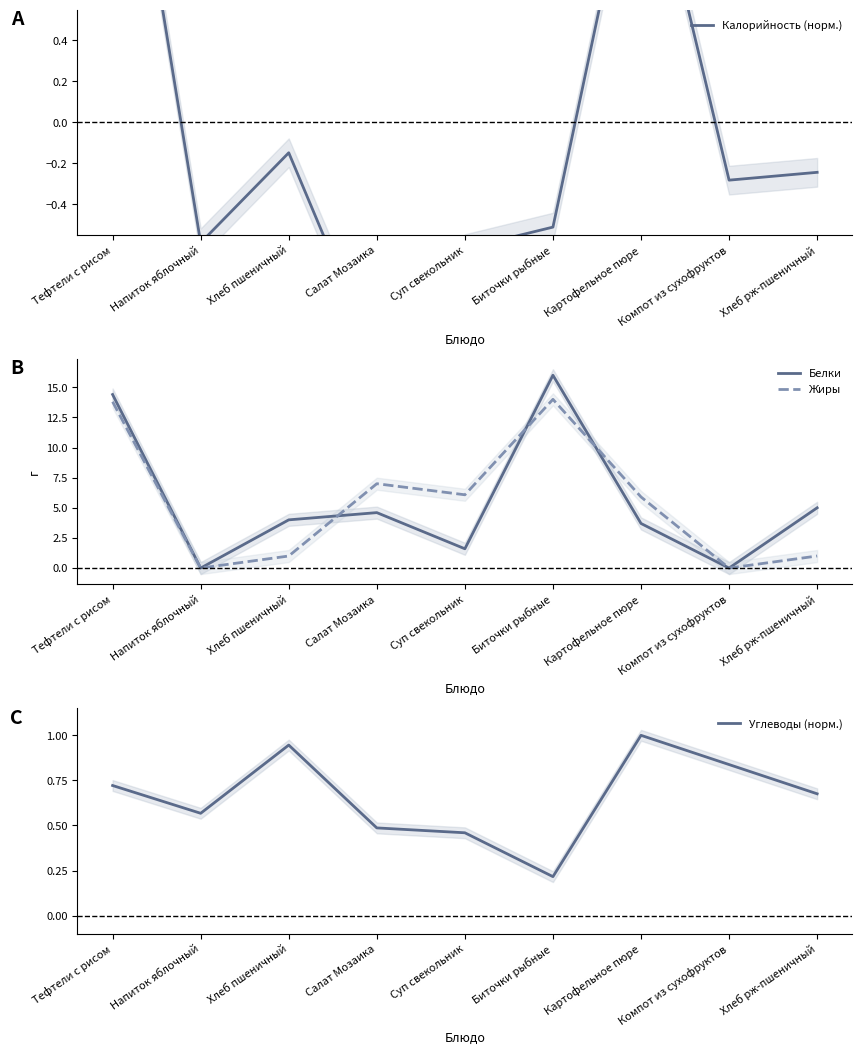

What is the spread (max minus min) of values at Хлеб рж-пшеничный?

5.2